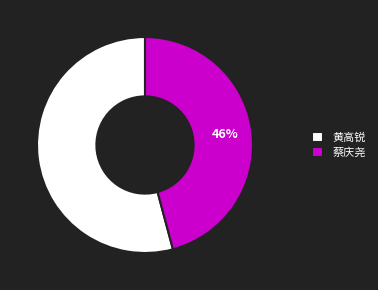

What is the largest slice in the pie chart?

黄高锐